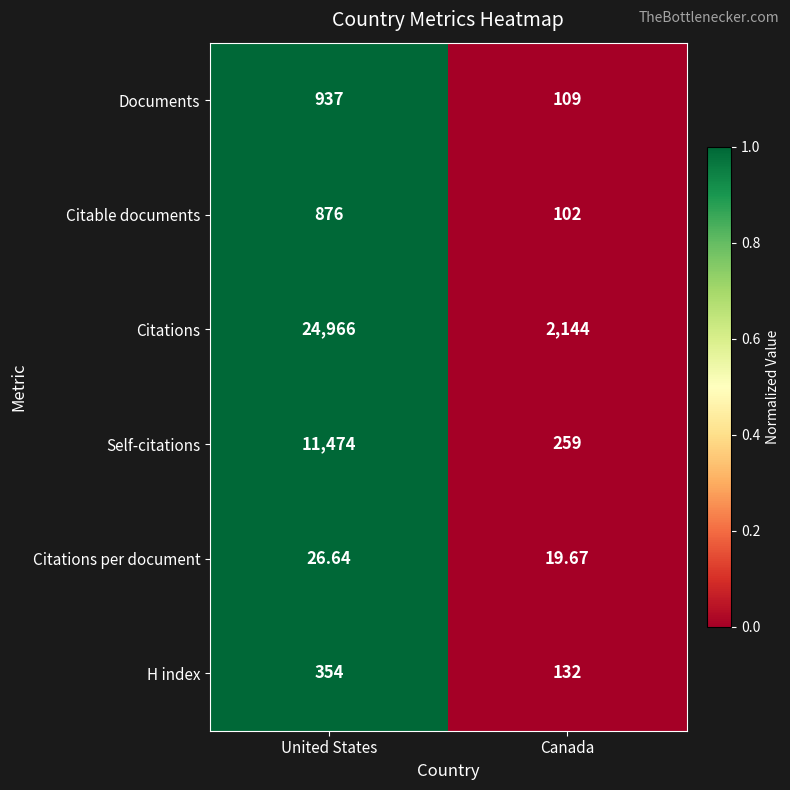

Is the value of H index at Canada greater than the value of Citable documents at Canada?

Yes